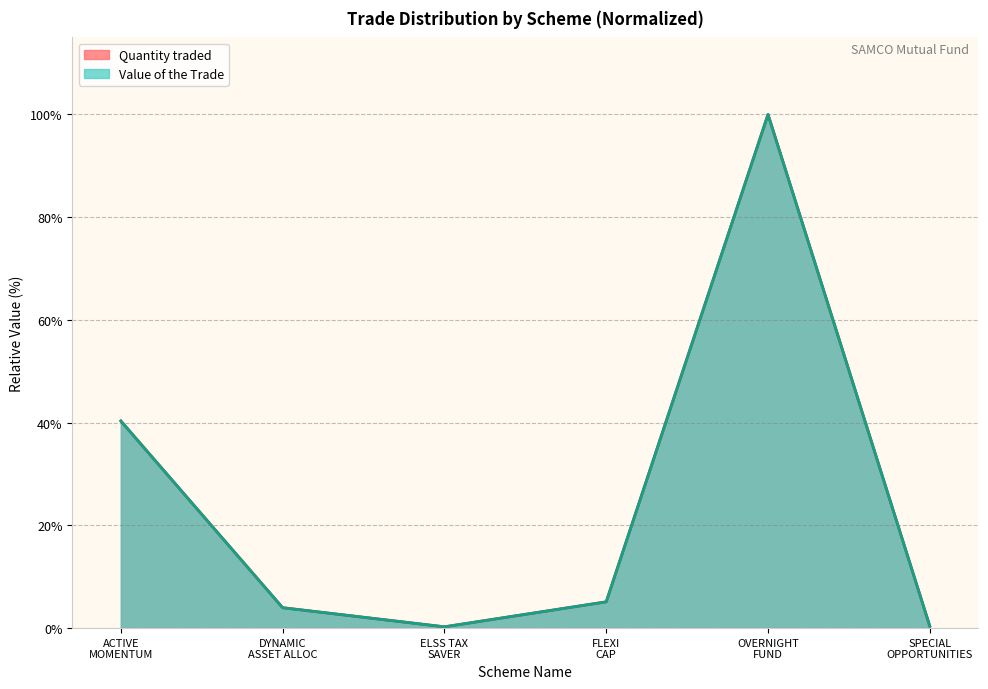

After their last crossing, which series has the higher values: Quantity traded or Value of the Trade?

Quantity traded